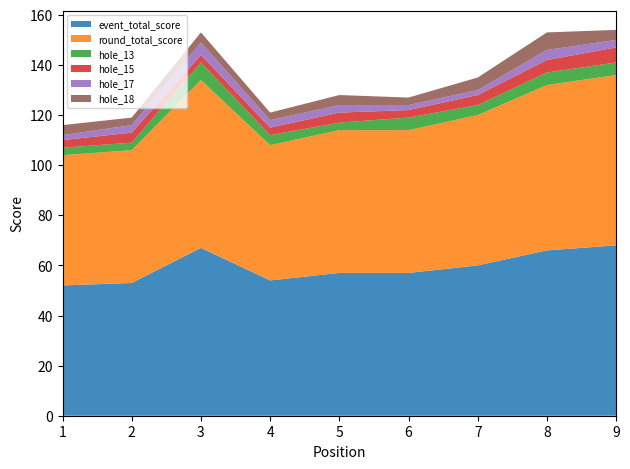

True or false: hole_18 has more than 1 interior local peaks.

True